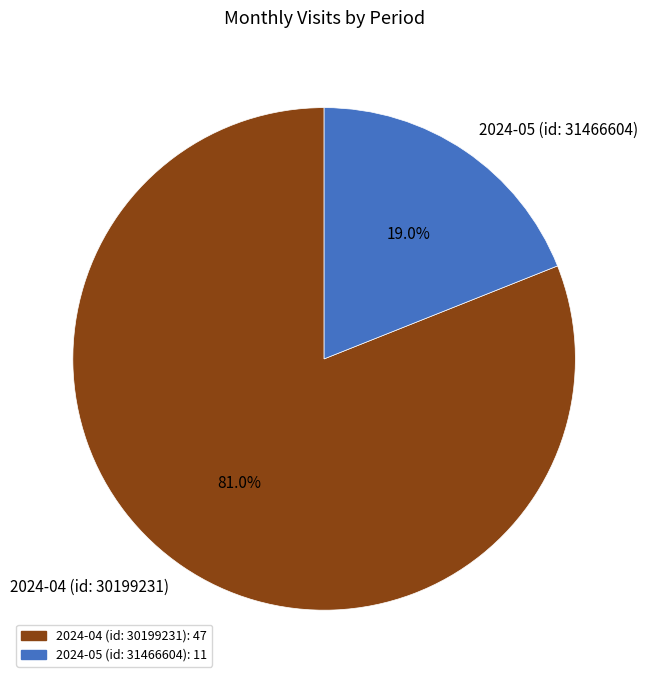

How many segments does this pie chart have?

2